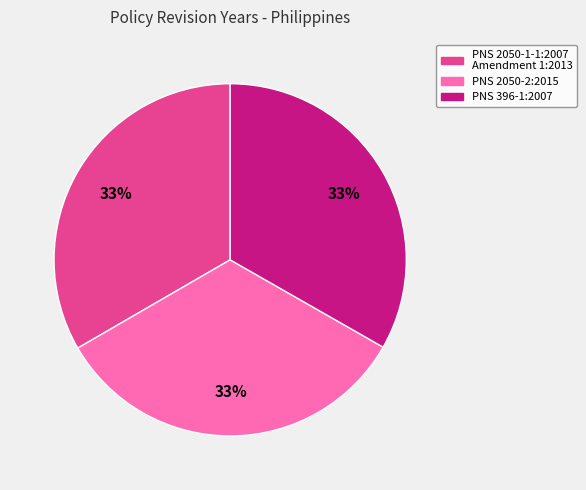

Does any single category account for the majority?

No